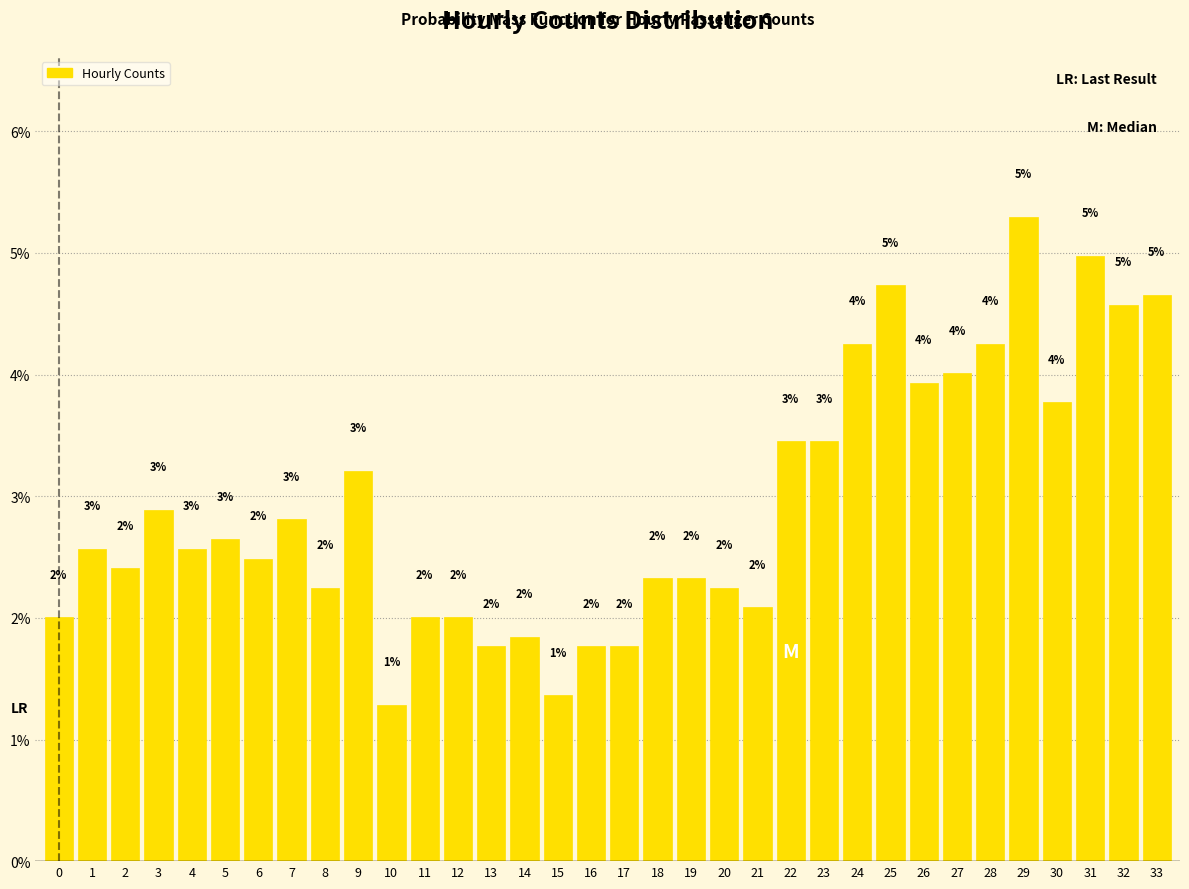

What is the value of the 10th bar from the left?

3.2